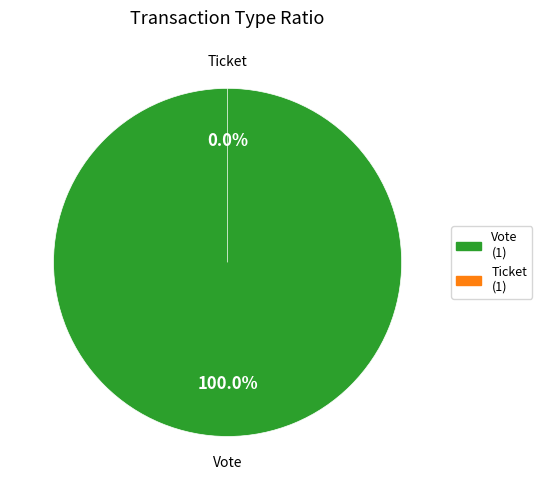

Combined, do Ticket and Vote account for over 50%?

Yes